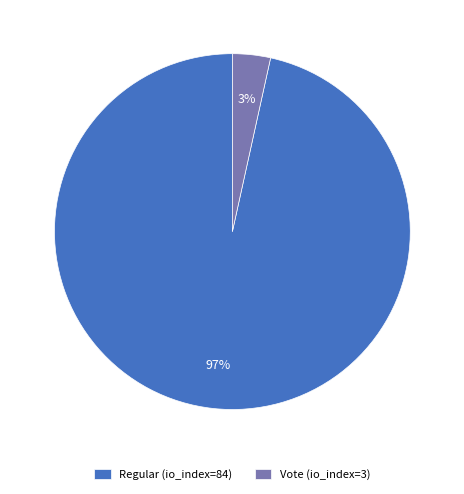

Count the number of slices in the pie.

2